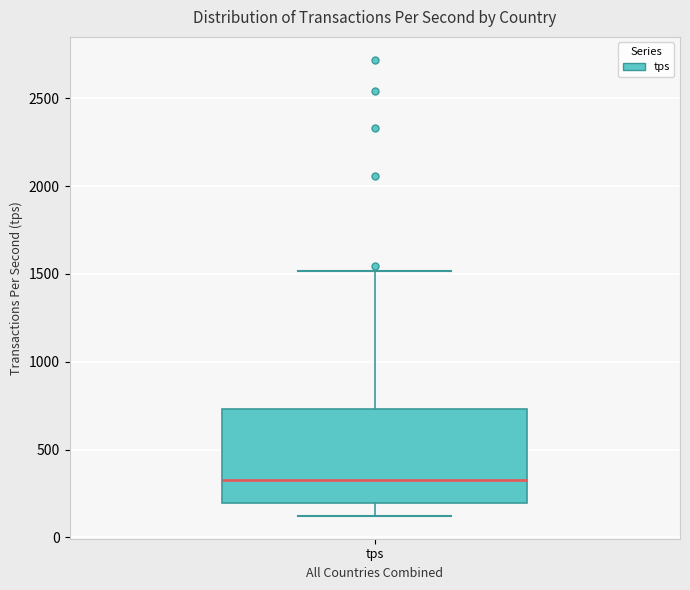

Read this box plot against the y-axis: the position of the median line, the range covered by the box, and the ends of both whiskers. The values are not printed on the chart, so give them approximately, as read against the axis.

median 350, box 200 to 750, whiskers 100 to 1500